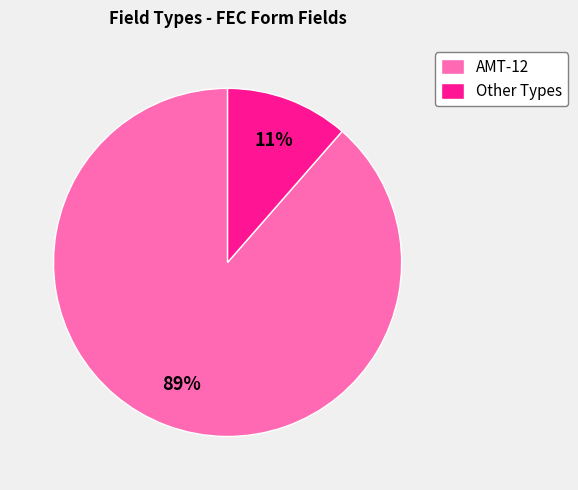

To the nearest percent, what portion does AMT-12 represent?

89%